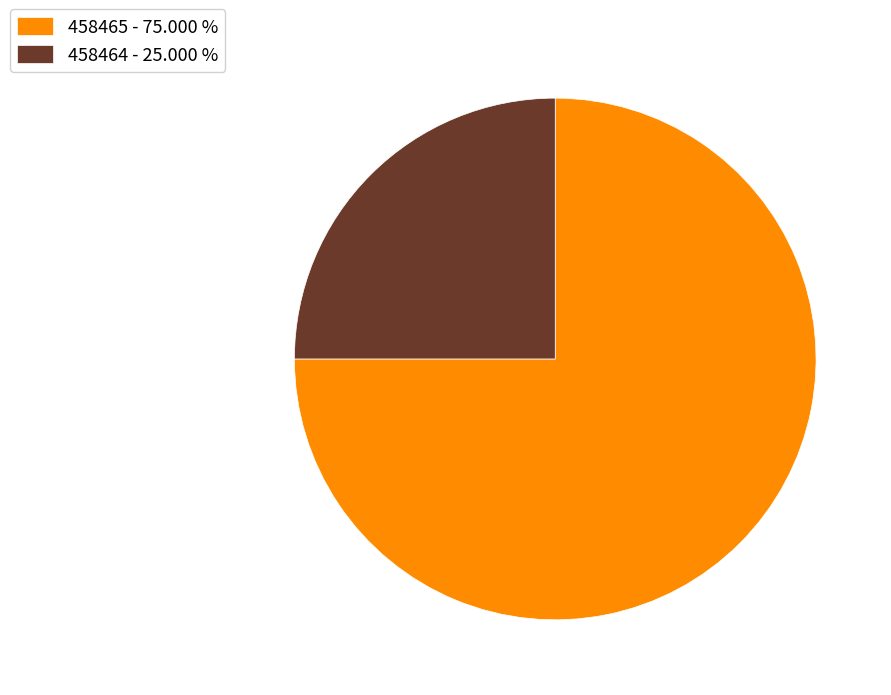

What is the ratio of the value at 458465 - 75.000 % to the value at 458464 - 25.000 %?

3.0